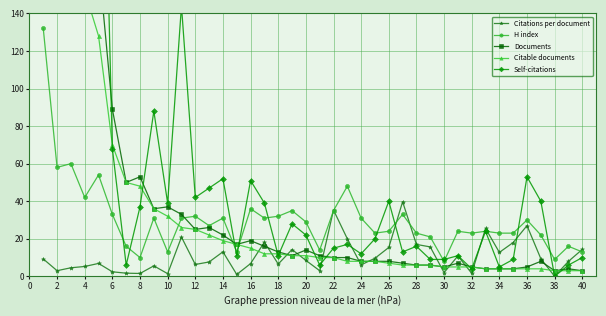

Read the H index value at 20.

29.0